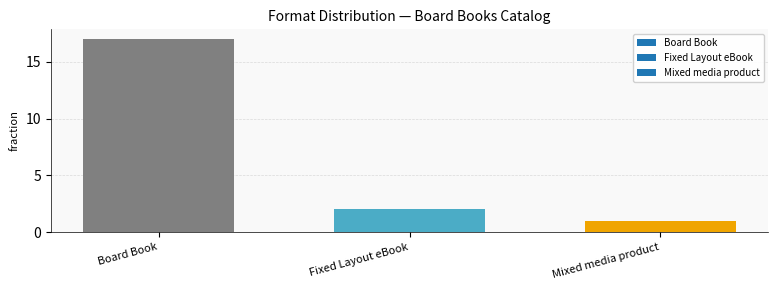

At which category does the chart reach its minimum across all series?

Mixed media product